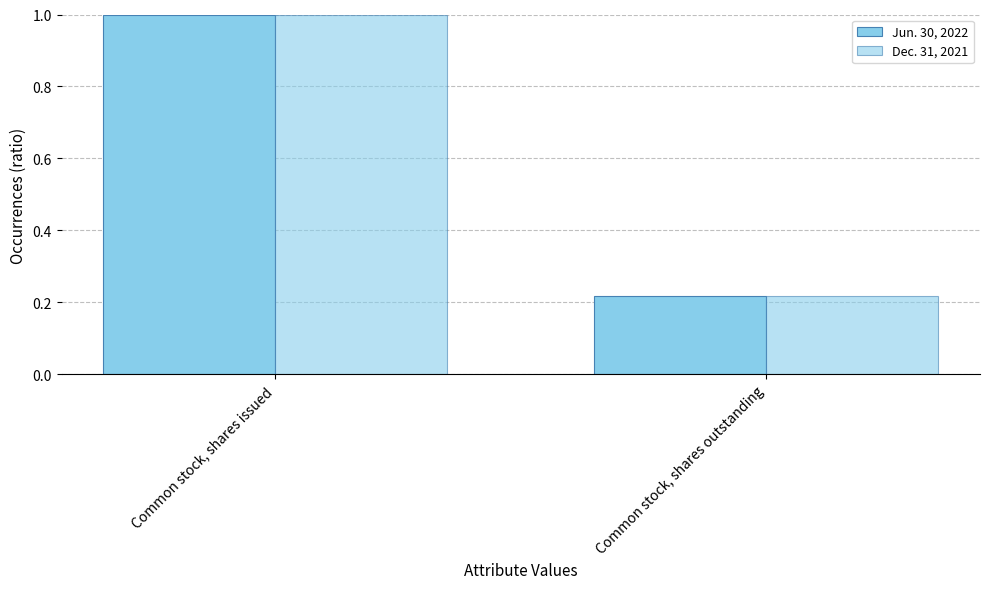

How many series are shown in this chart?

2